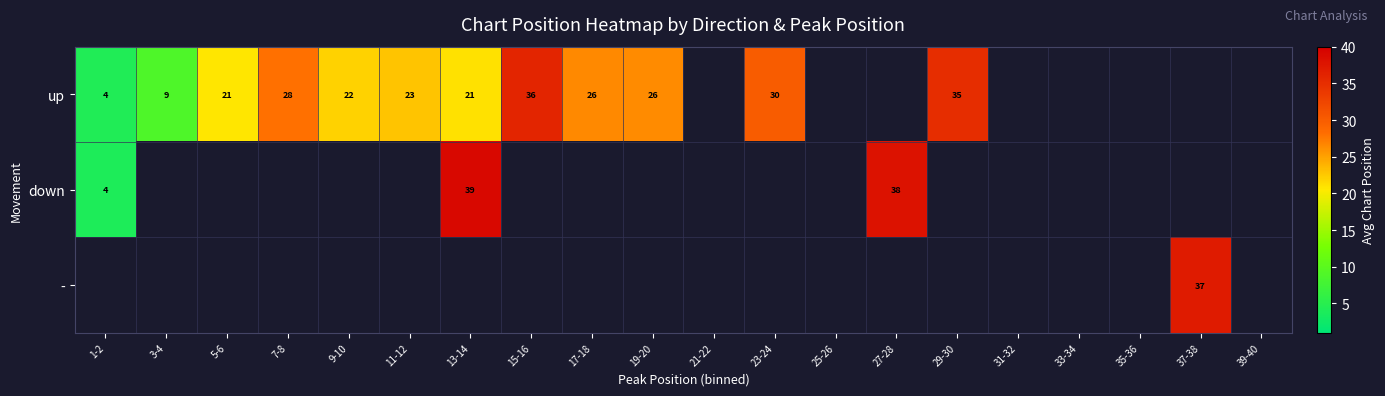

How many categories are shown in the chart?

20